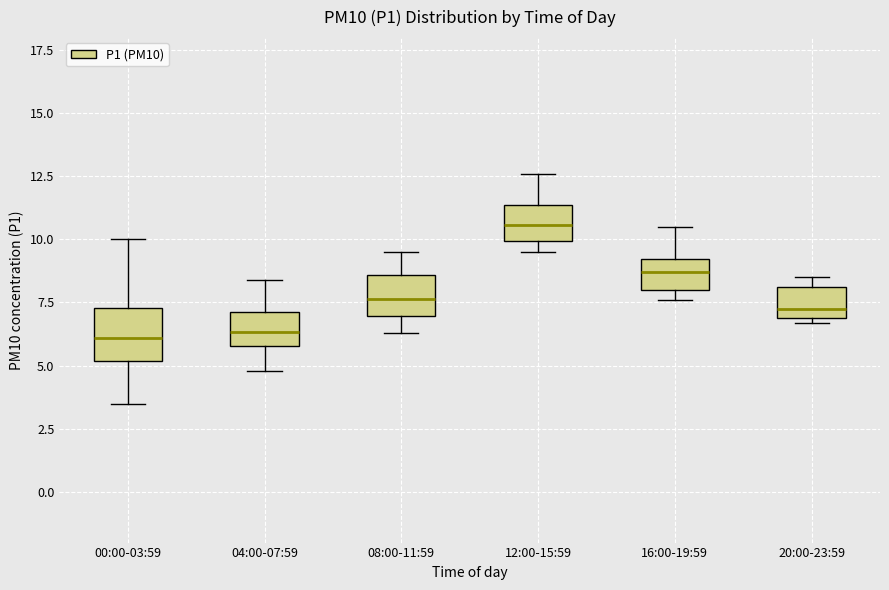

Reading left to right, transcribe this box plot: for each box, give where its median line is, the range the box spans, and where its two whiskers end, as read against the y-axis. The values are not printed on the chart, so give them approximately, as read against the axis.

00:00-03:59: median 6.0, box 5.0 to 7.5, whiskers 3.5 to 10.0
04:00-07:59: median 6.5, box 6.0 to 7.0, whiskers 5.0 to 8.5
08:00-11:59: median 7.5, box 7.0 to 8.5, whiskers 6.5 to 9.5
12:00-15:59: median 10.5, box 10.0 to 11.5, whiskers 9.5 to 12.5
16:00-19:59: median 8.5, box 8.0 to 9.0, whiskers 7.5 to 10.5
20:00-23:59: median 7.5, box 7.0 to 8.0, whiskers 6.5 to 8.5